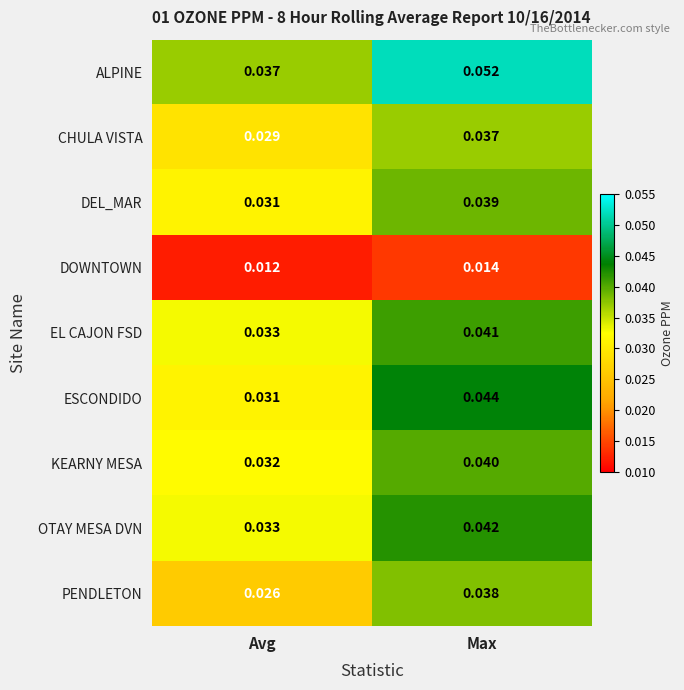

Where is OTAY MESA DVN nearest to the value 0?

Avg